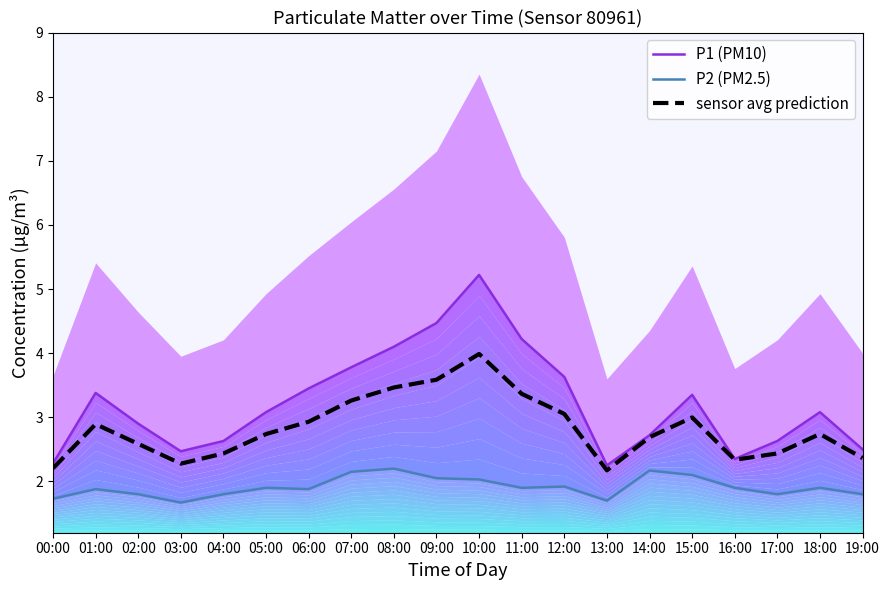

True or false: P1 (PM10) and sensor avg prediction intersect in this chart.

False